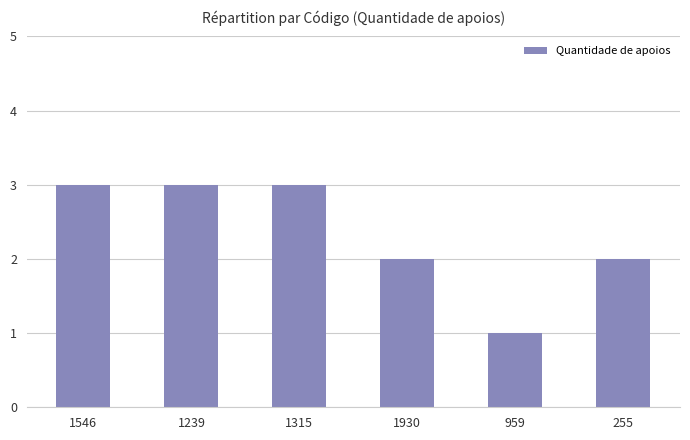

What is the minimum value shown in the chart?

1